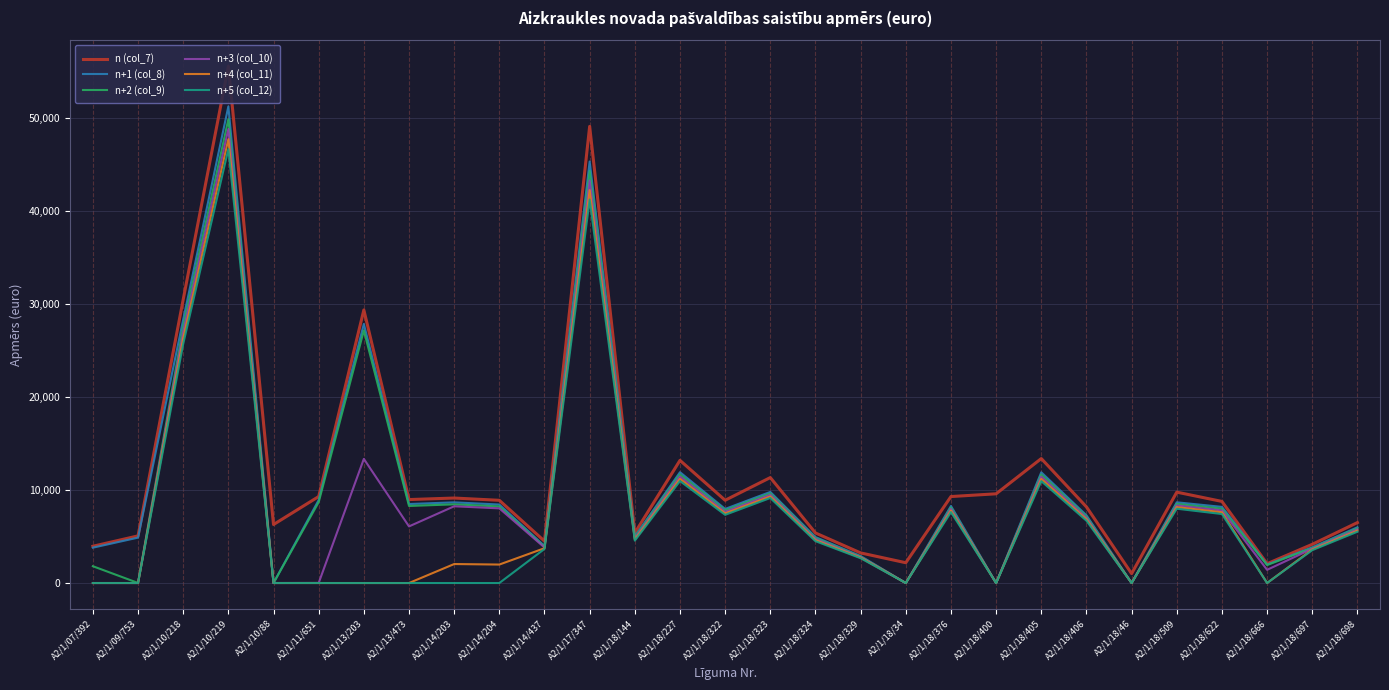

What is the average value of the n+5 (col_12) series?

7104